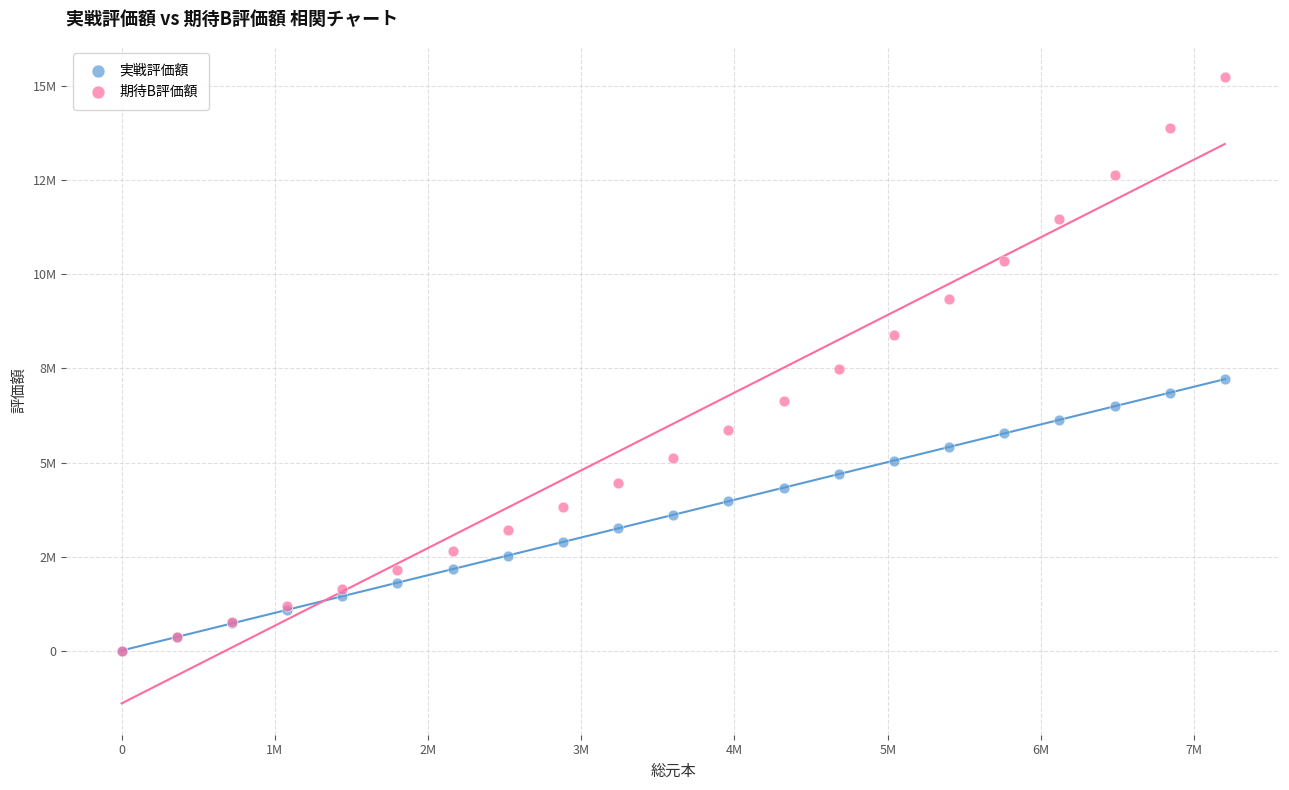

What are all the series names shown in the legend?

実戦評価額, 期待B評価額